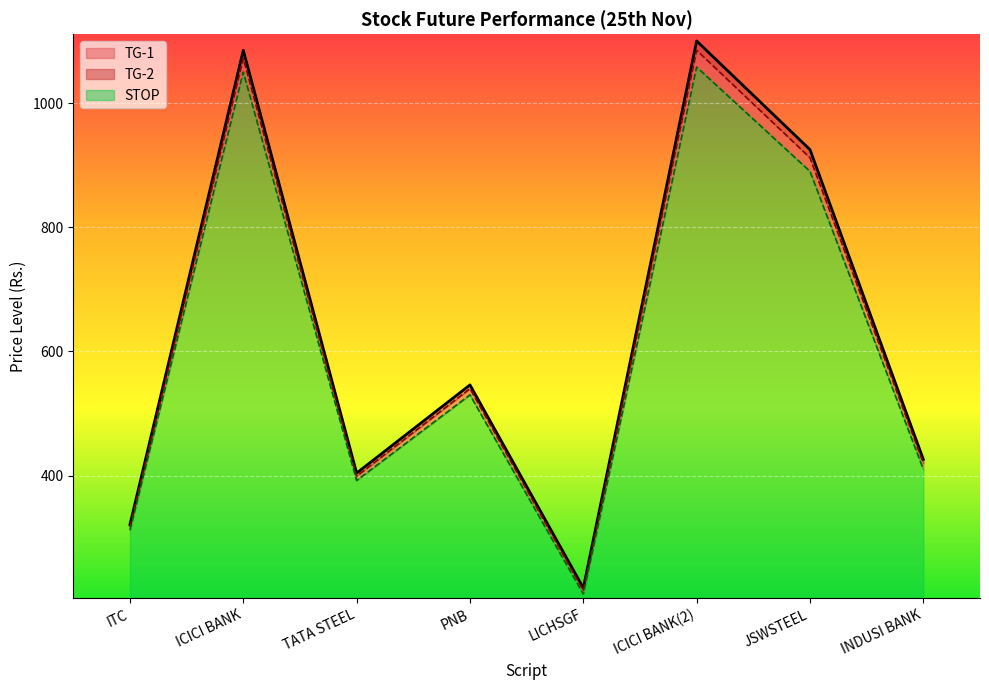

How many lines are shown in the chart?

3